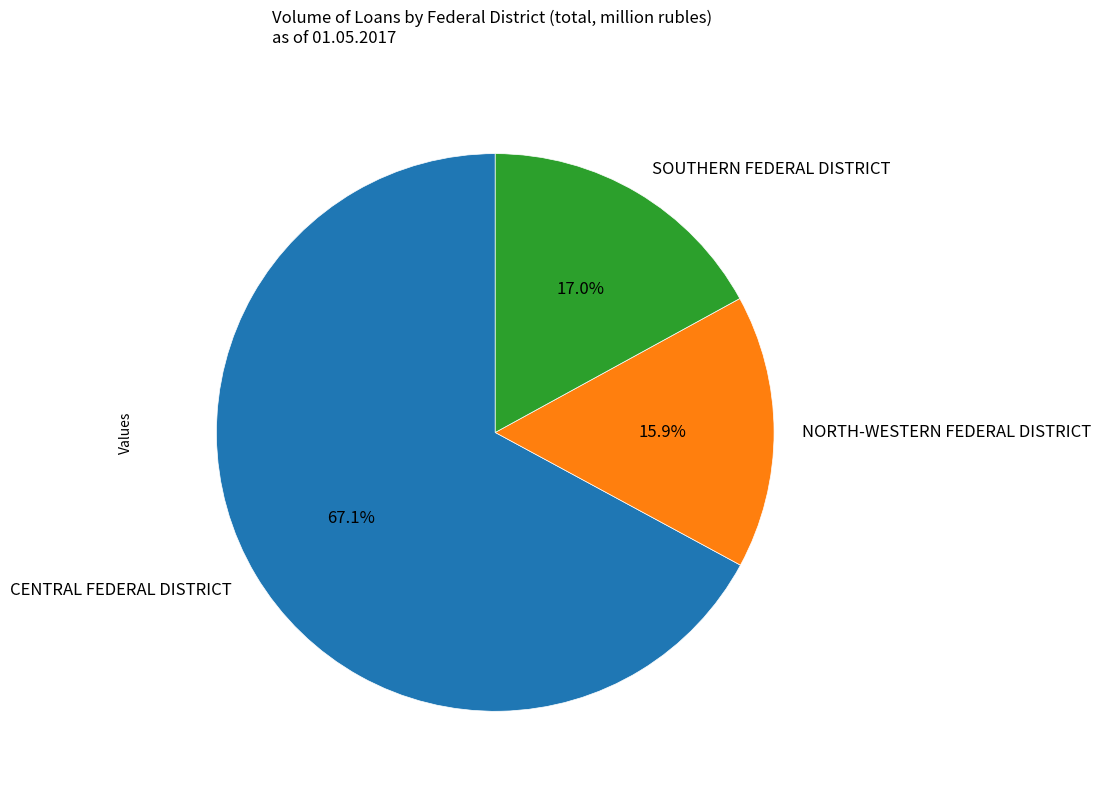

Which category accounts for the majority?

CENTRAL FEDERAL DISTRICT